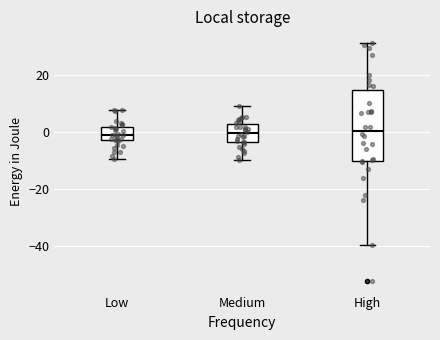

Comparing the boxes themselves (not the whiskers), which one is the tallest?

High